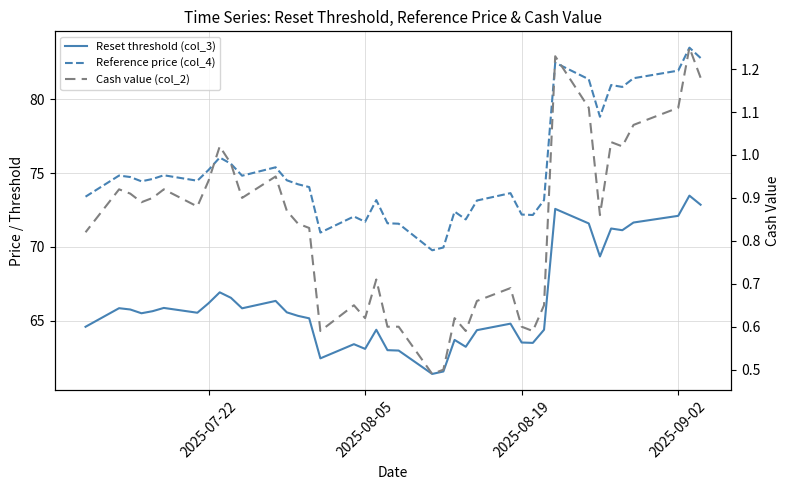

Does the chart display data point markers on the line(s)?

No